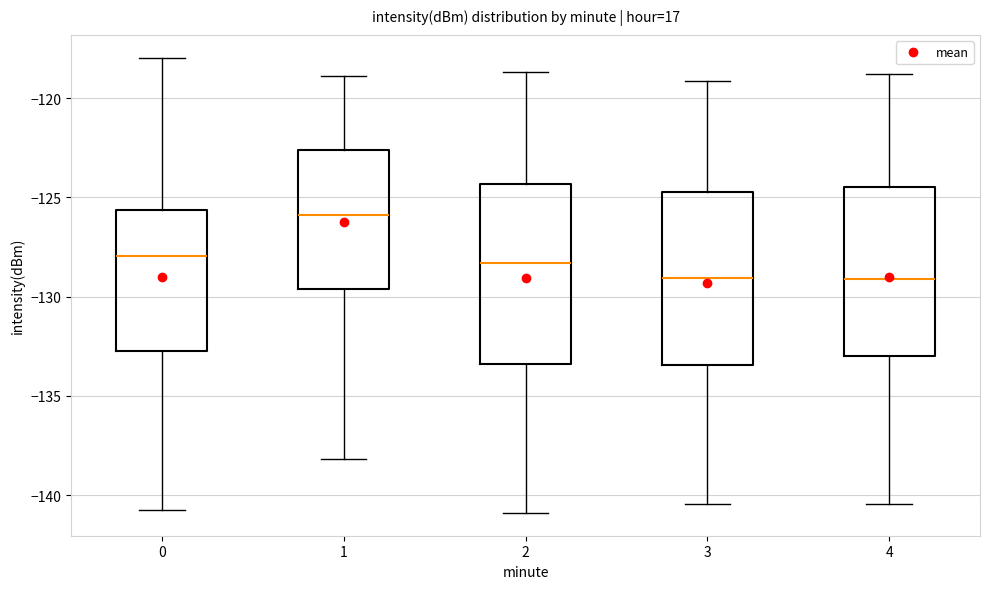

Where does the lower whisker of the box at x = 3 end on the y-axis? The values are not printed on the chart, so give them approximately, as read against the axis.

-140.5